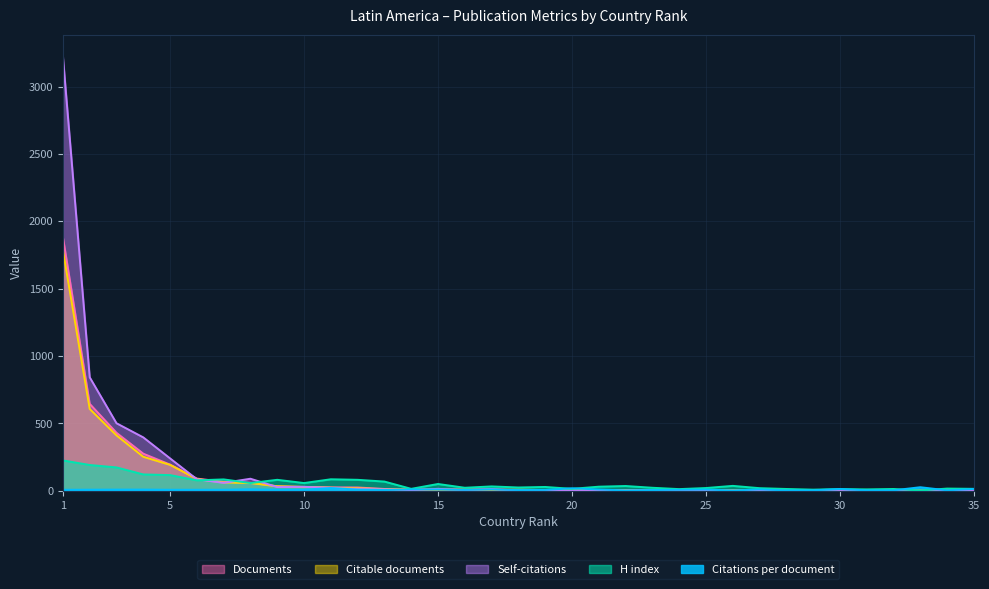

How many lines are shown in the chart?

5